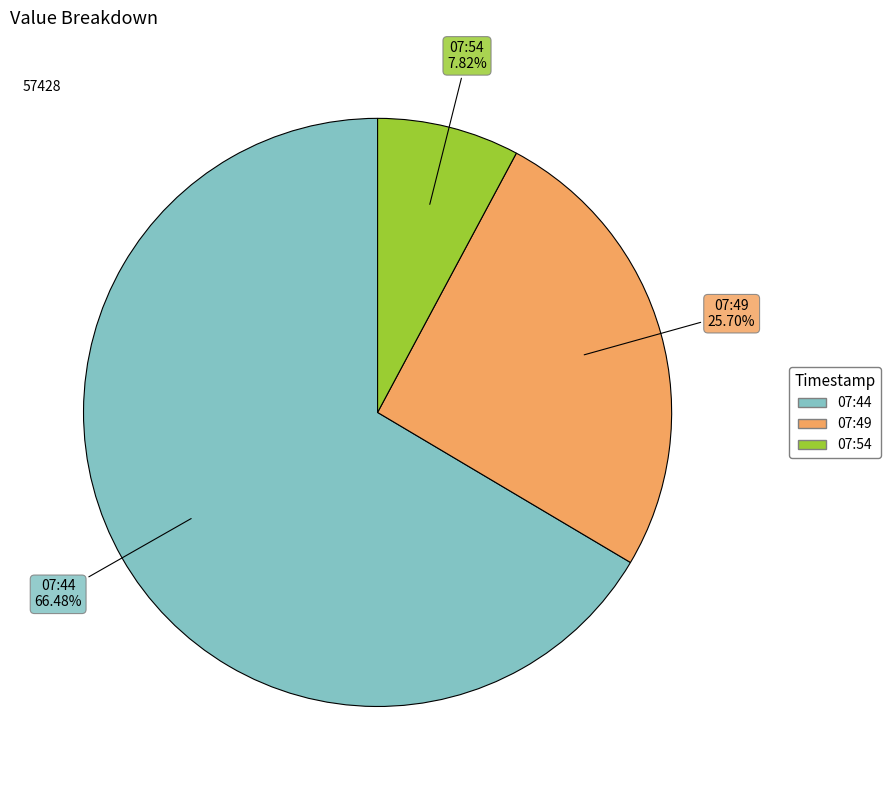

Does any single category account for the majority?

Yes